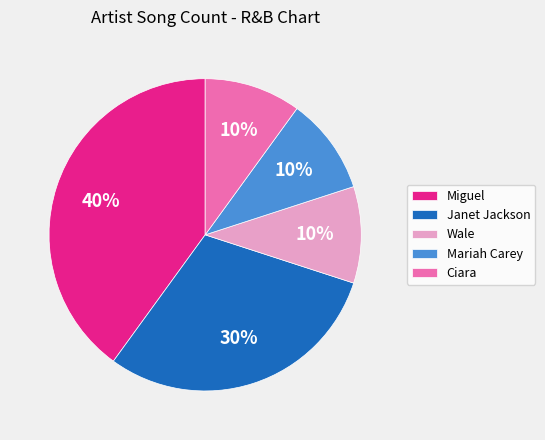

Is there a majority slice in this chart?

No